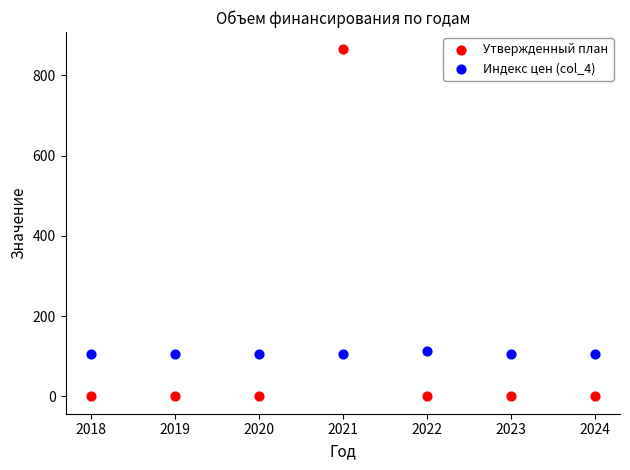

What are all the series names shown in the legend?

Утвержденный план, Индекс цен (col_4)